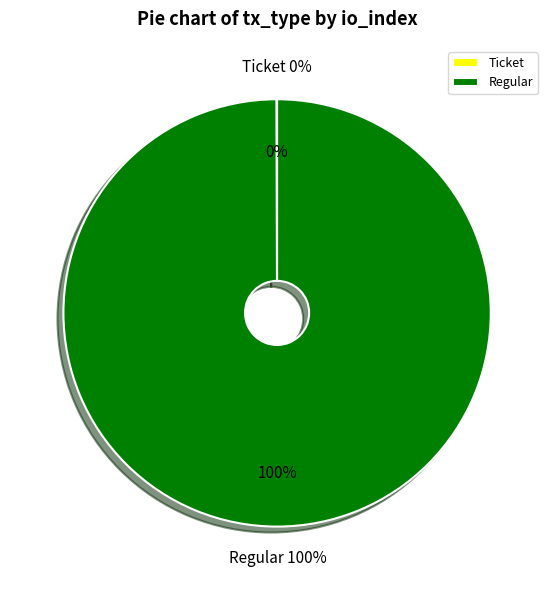

True or false: Ticket (io_index=0) accounts for 0% of the total.

True